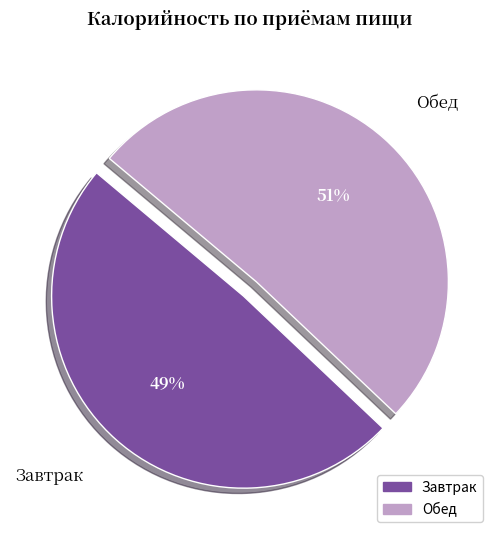

Combined, do Завтрак and Обед account for over 50%?

Yes